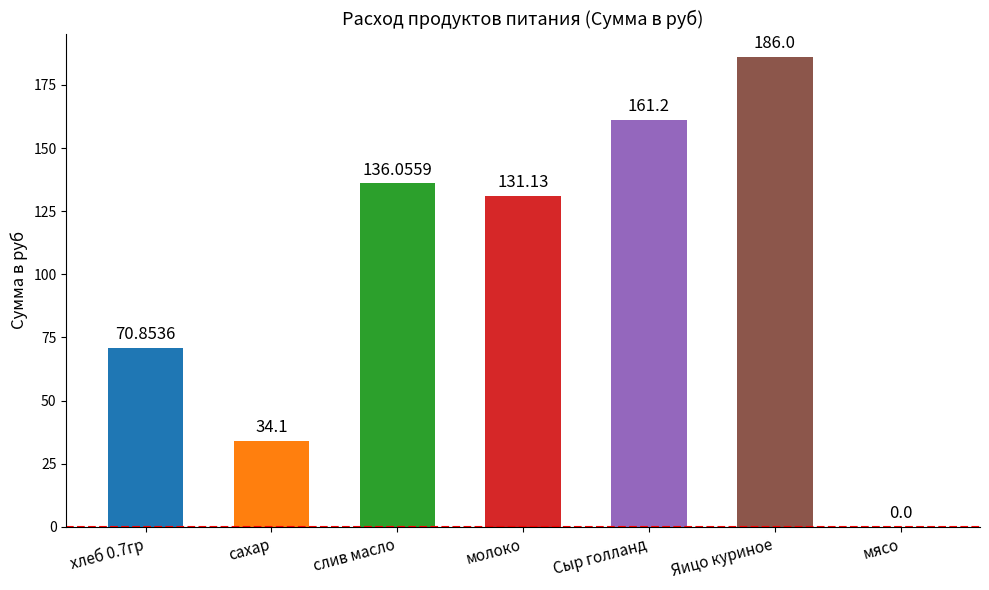

Reading left to right, transcribe all the data shown in this chart.

70.9	34.1	136.1	131.1	161.2	186.0	0.0